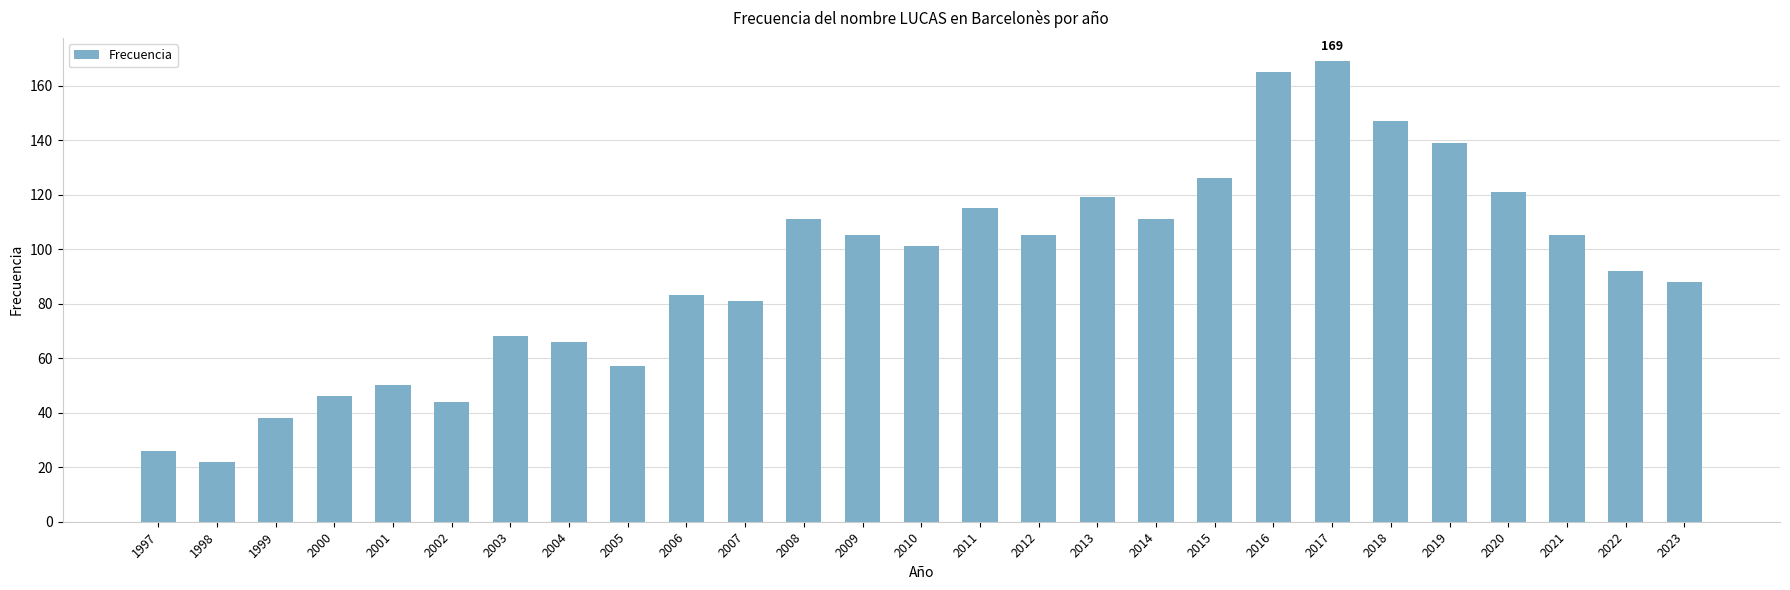

What is the sum of the values at 2023 and 2000?

134